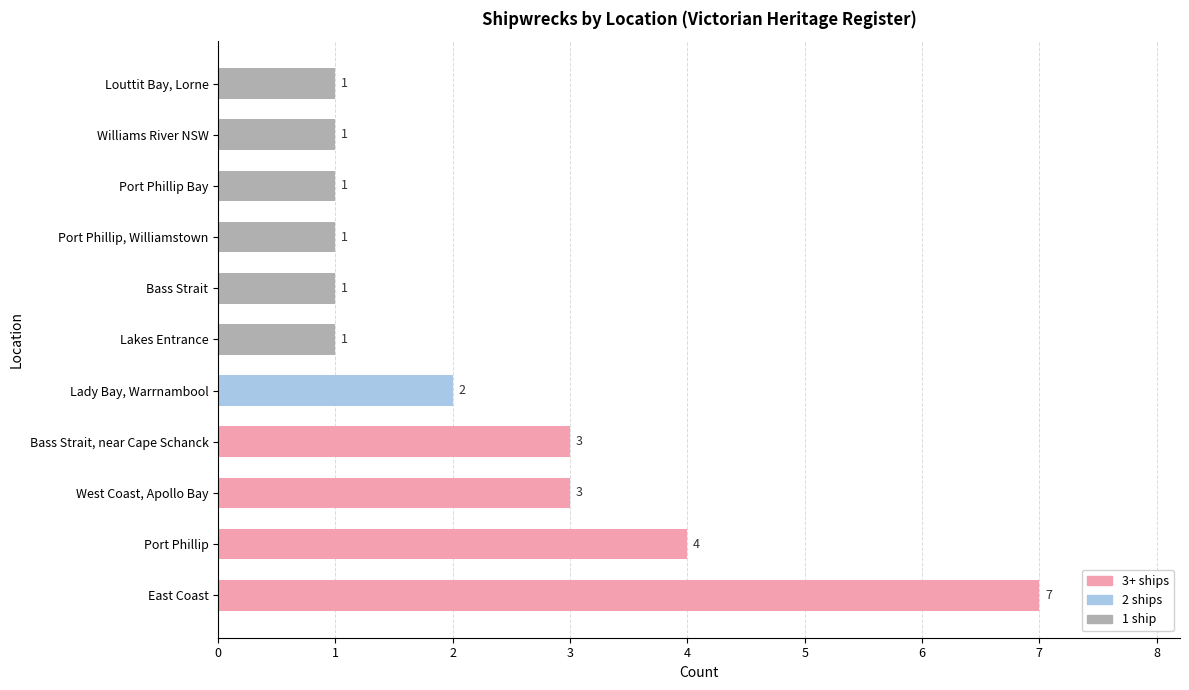

How many values exceed 1?

5